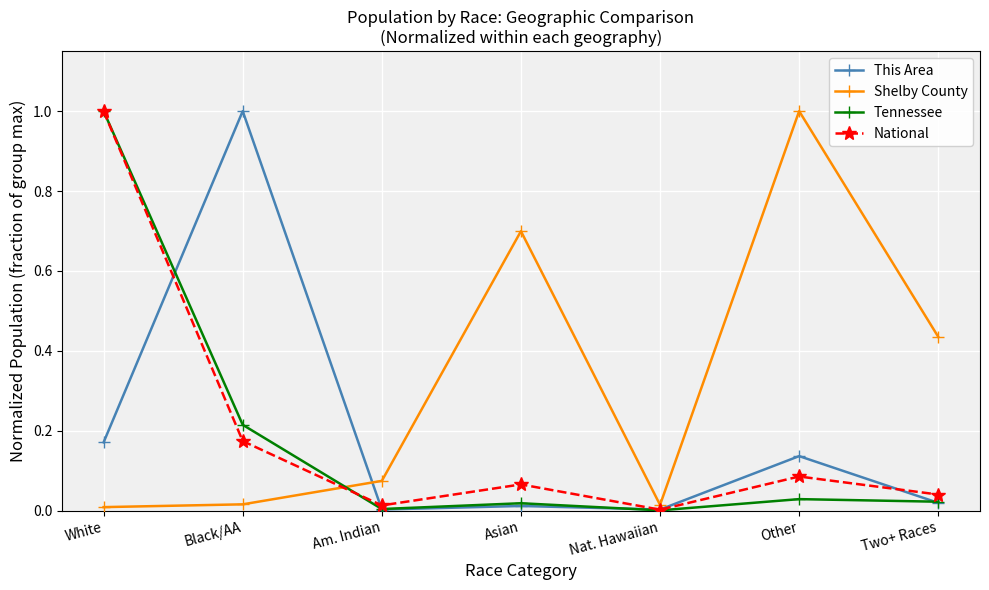

Where do National and This Area first cross each other?

White and Black/AA